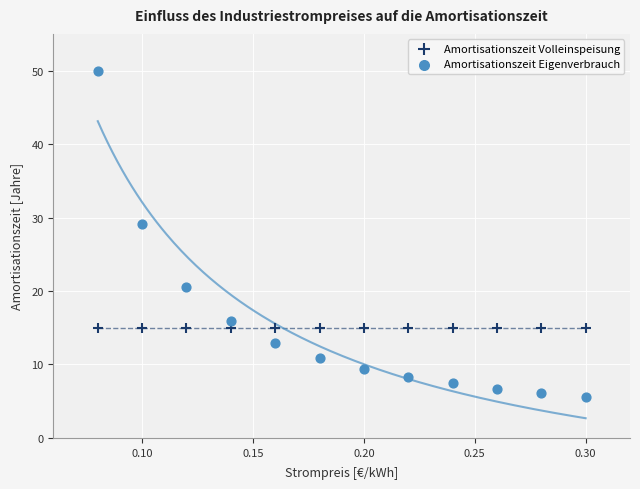

Which series contains the lowest Y value?

Amortisationszeit Eigenverbrauch